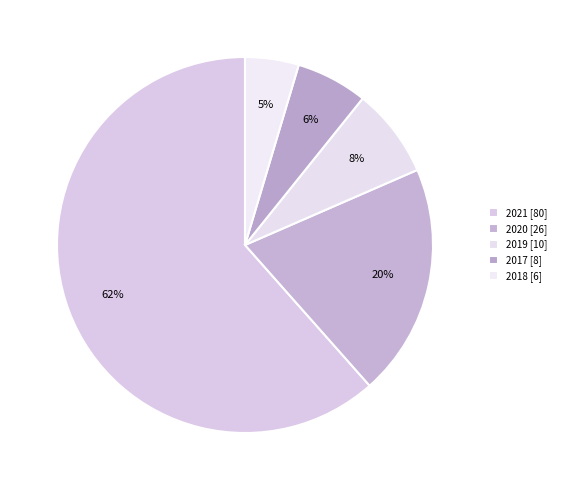

What percentage is the 2017 slice, to the nearest percent?

6%